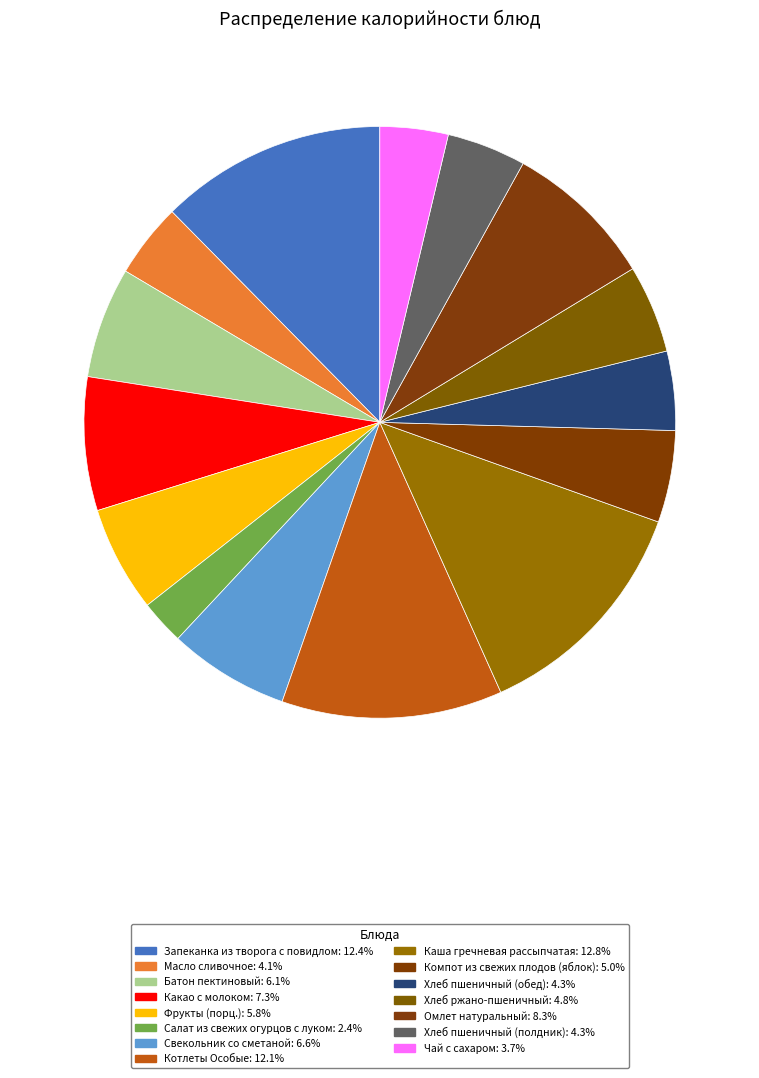

What percentage is the Свекольник со сметаной slice, to the nearest percent?

7%